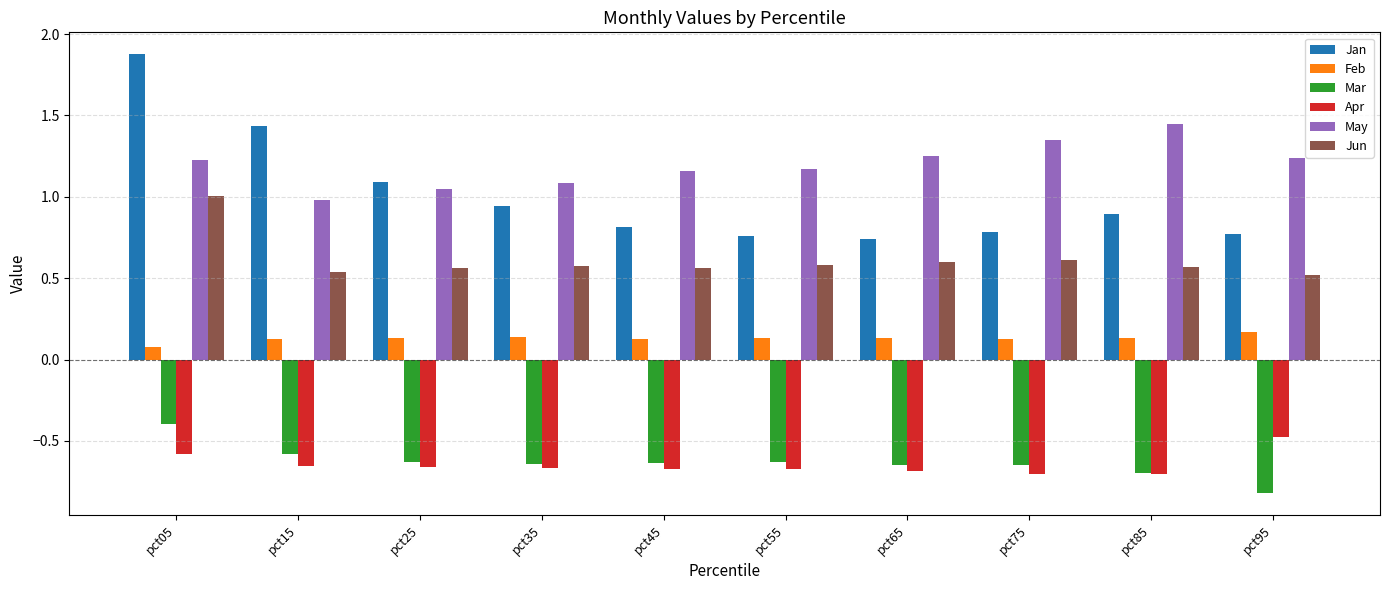

Rank the series at pct25 from lowest to highest value.

Apr, Mar, Feb, Jun, May, Jan